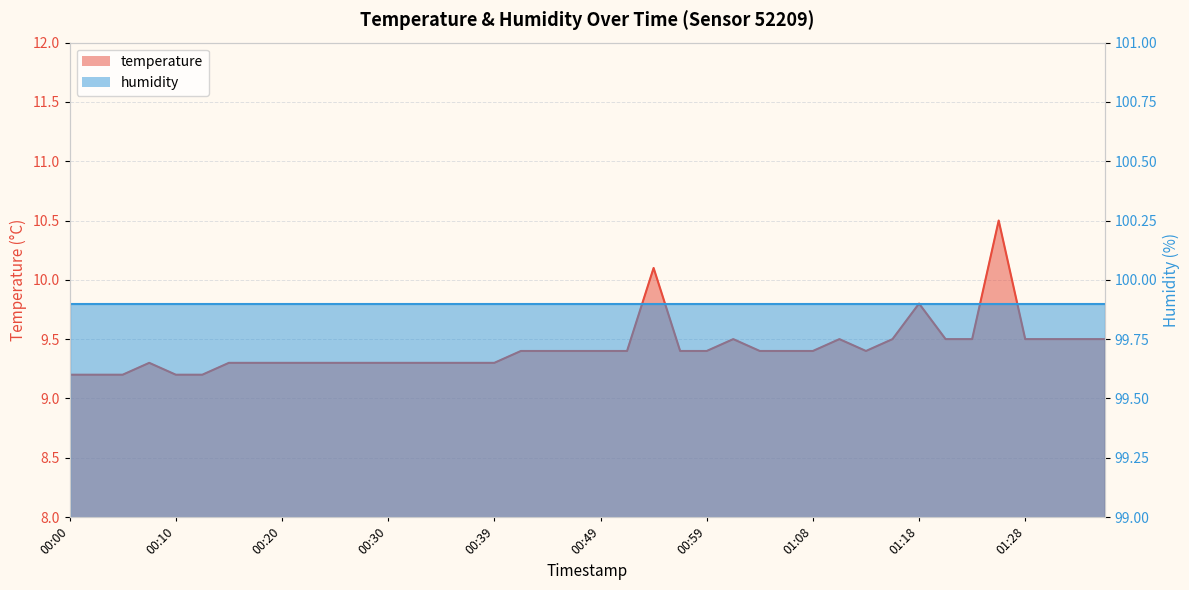

Which has a higher value, 01:30 or 01:33?

01:30